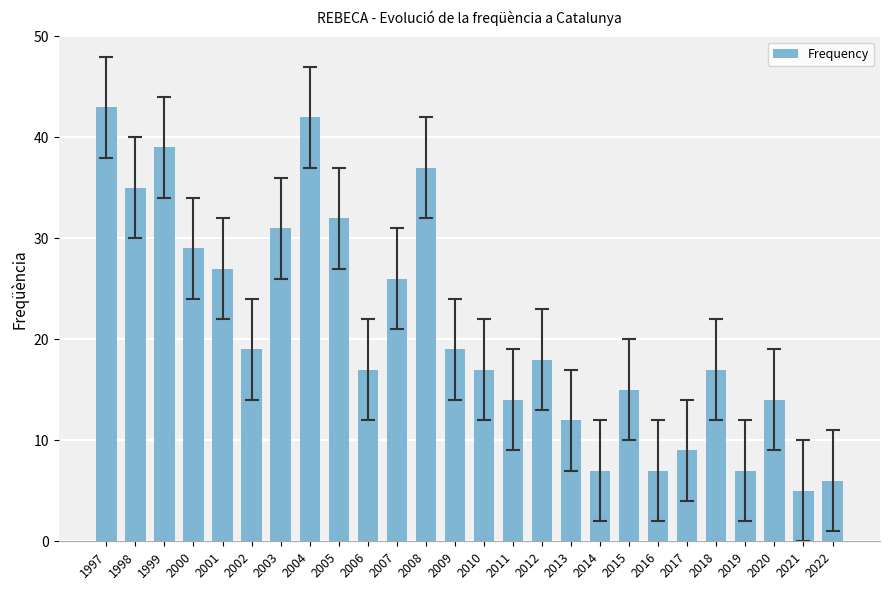

What is the difference between the second highest and second lowest values?

36